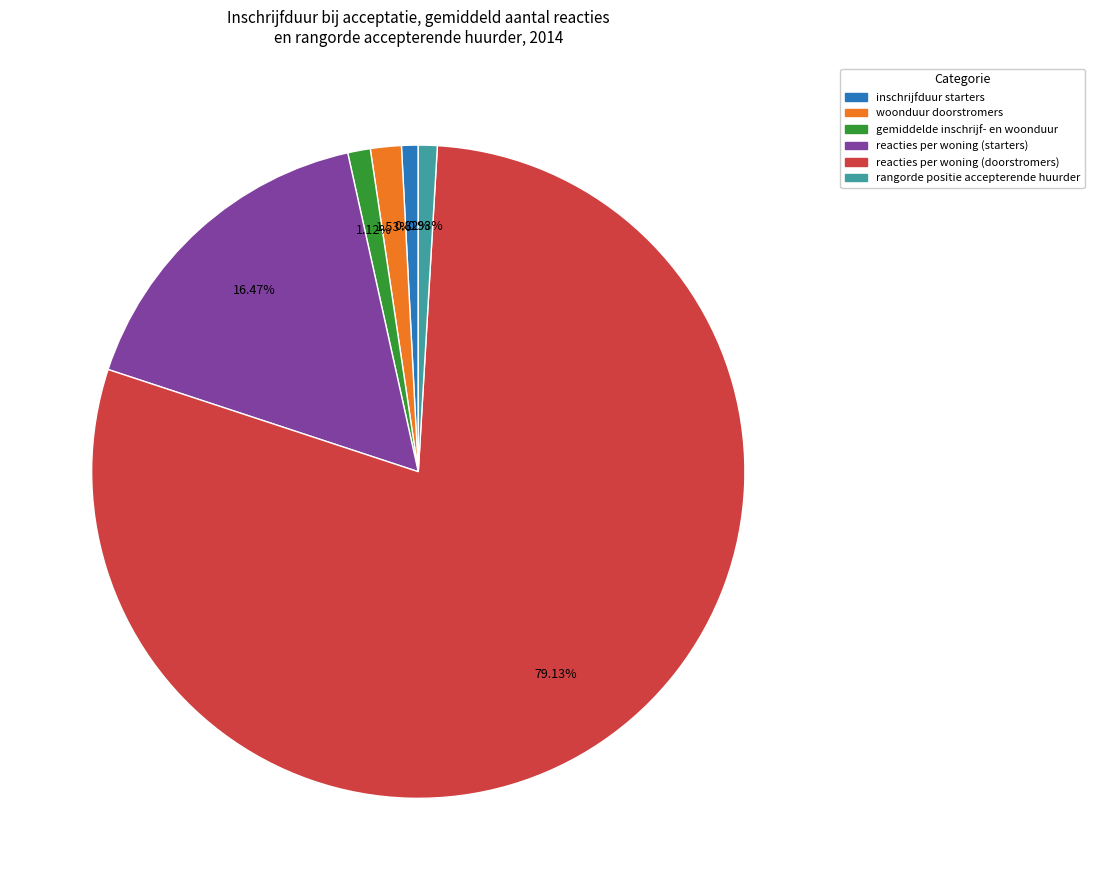

What is the majority slice?

reacties per woning (doorstromers)